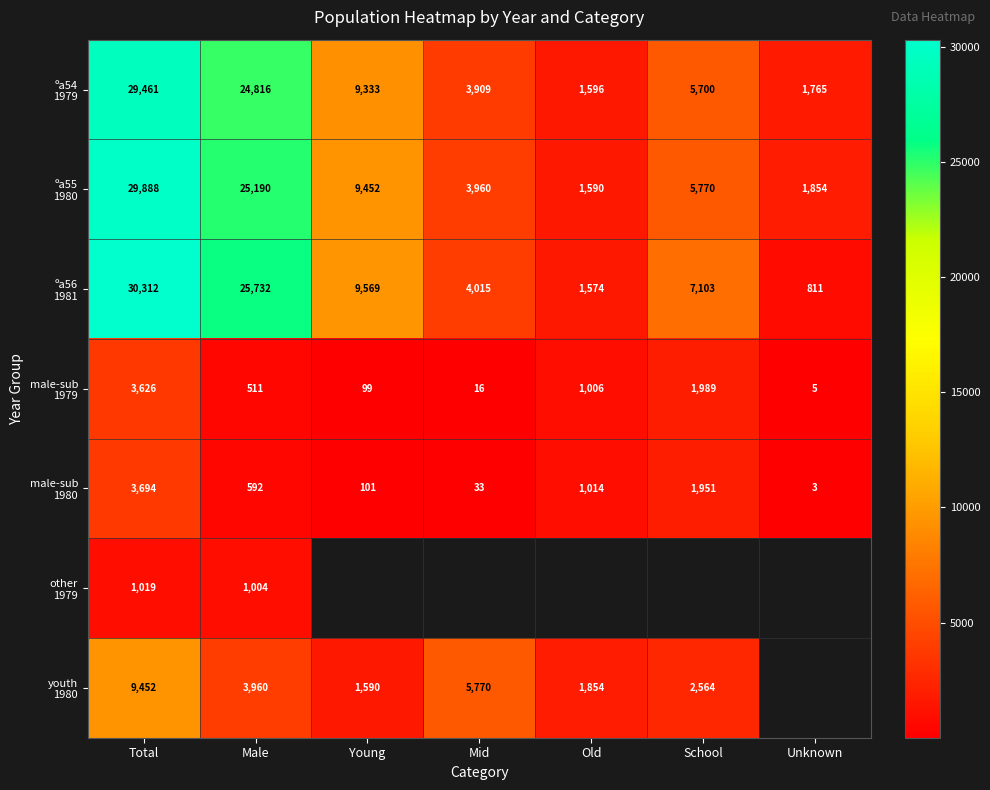

What is the total value across all series at Male?

81805